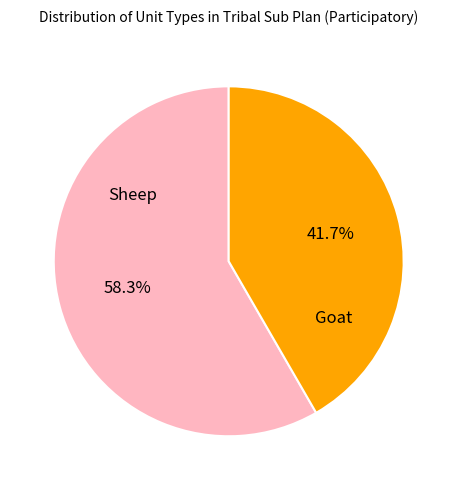

Is there any slice that represents more than half of the pie?

Yes